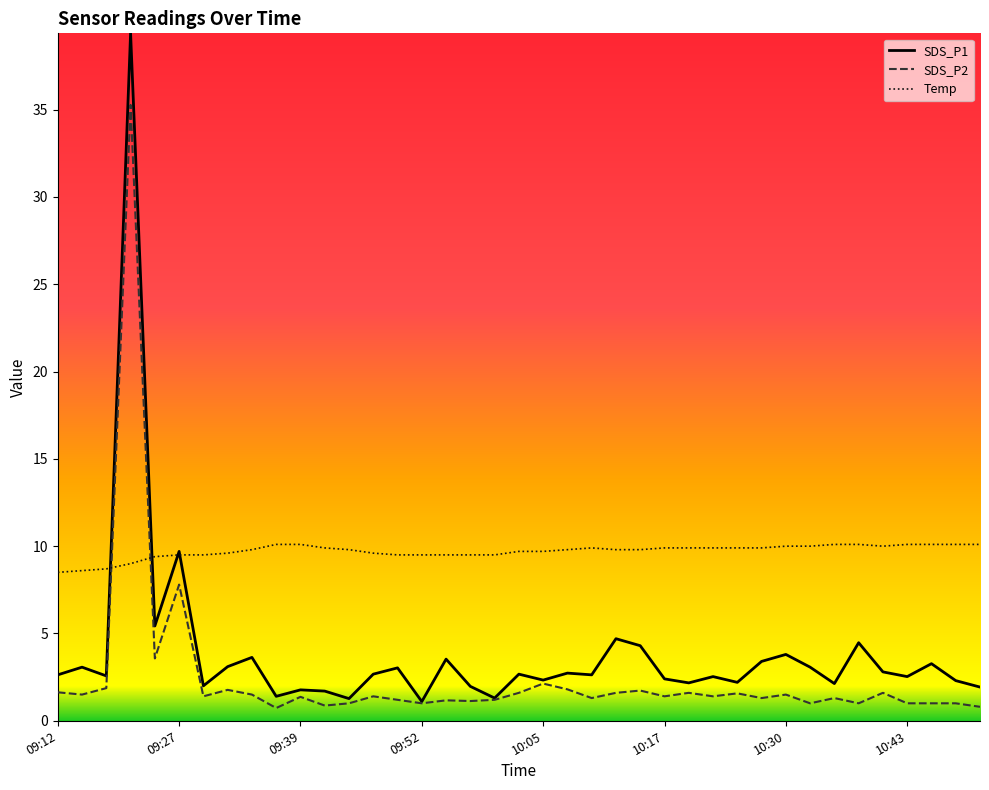

True or false: Temp and SDS_P2 cross at least once.

True